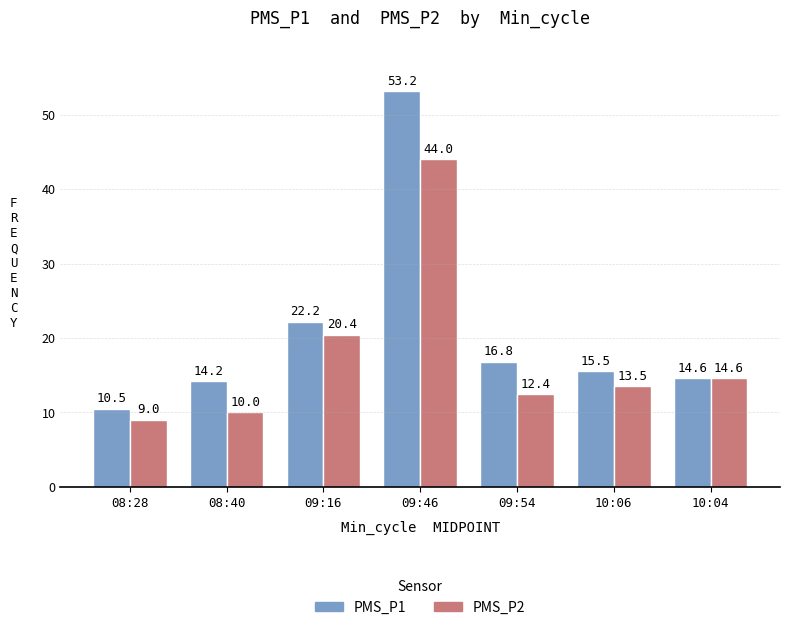

What is the approximate value of PMS_P2 at 09:54?

12.4